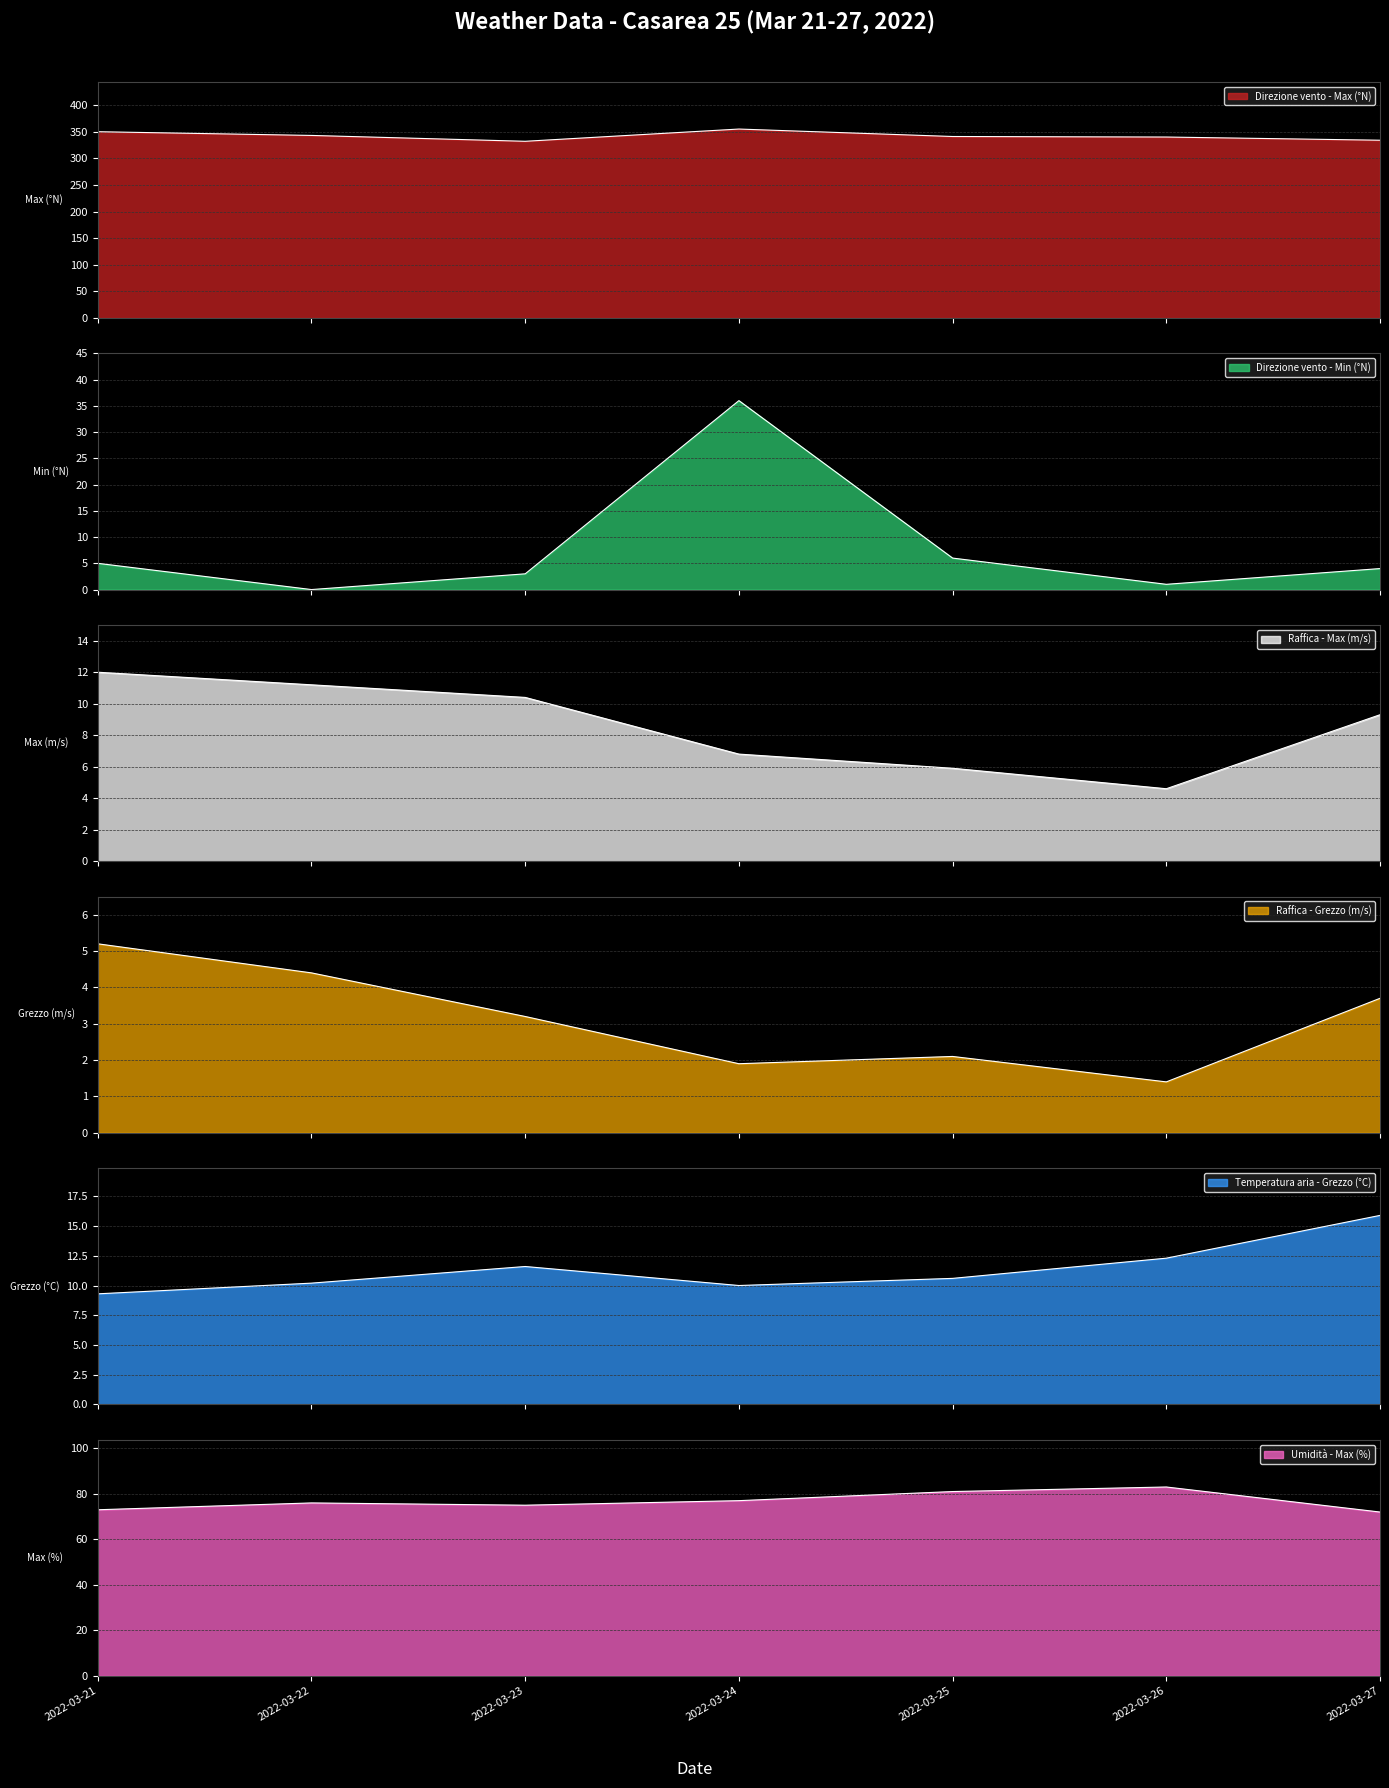

What is the maximum value for Temperatura aria - Grezzo (°C)?

15.9